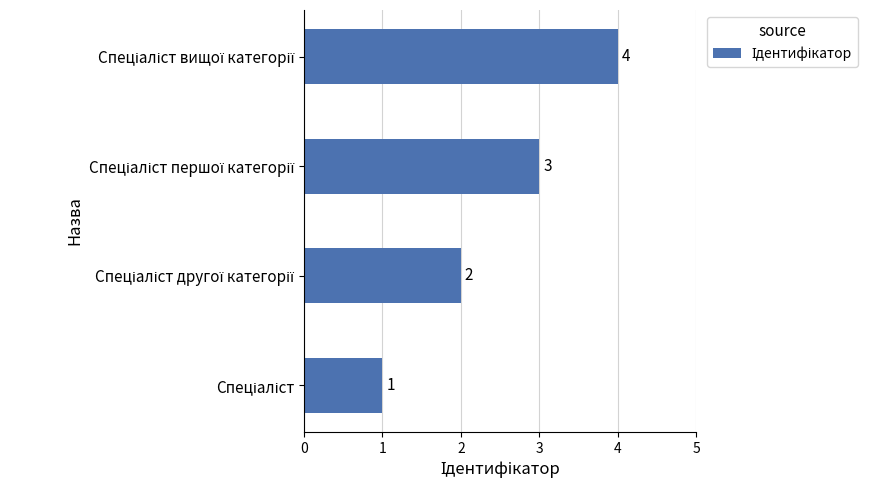

What is the maximum value shown in the chart?

4